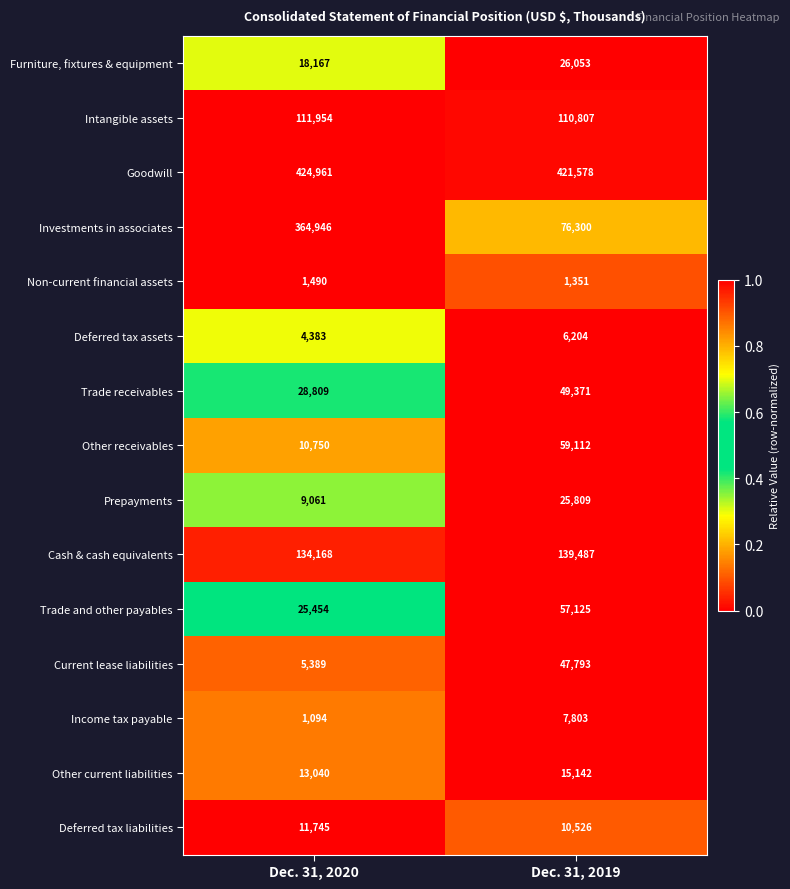

What is the average value of the Deferred tax assets series?

5294